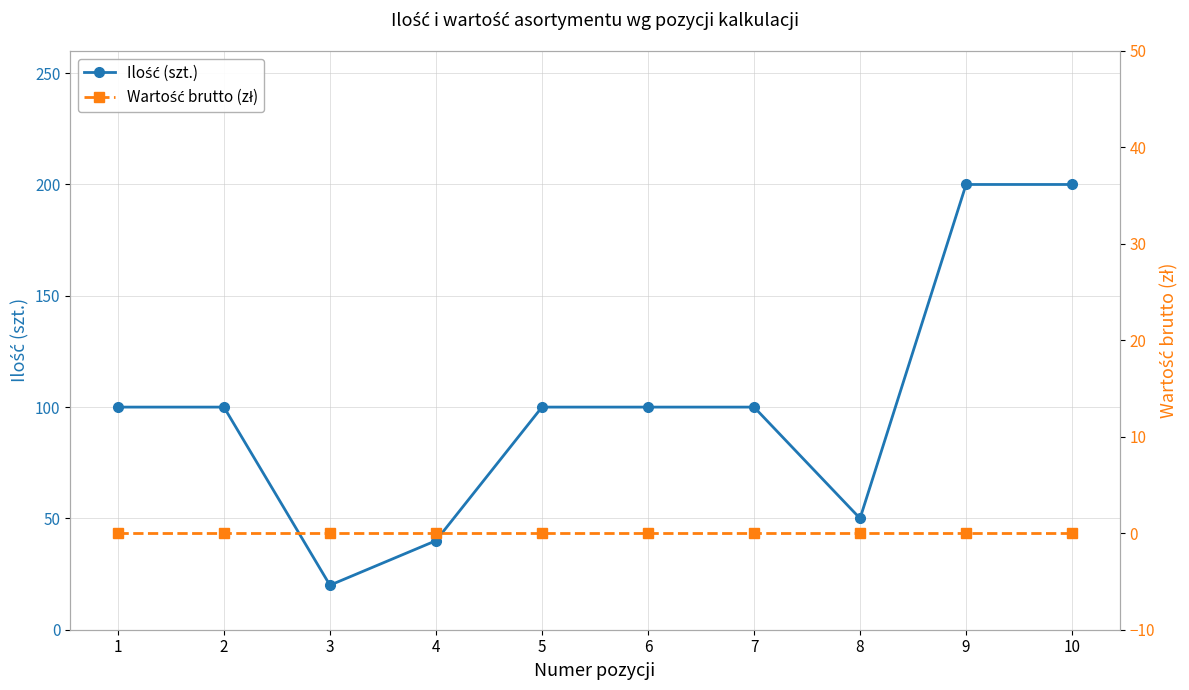

At which category is the sum across all series the highest?

9